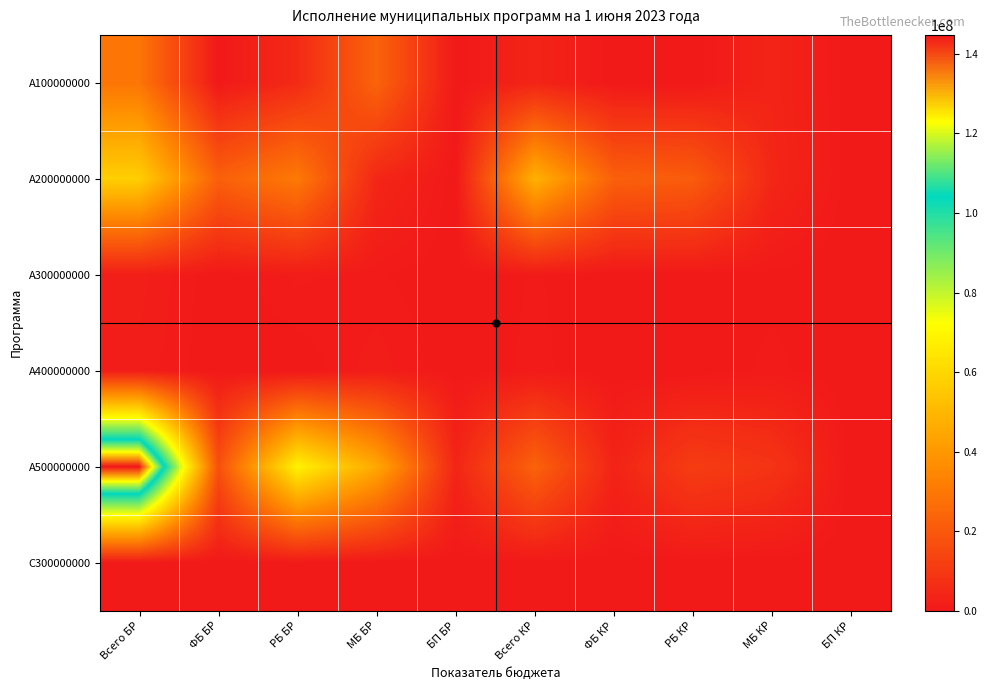

What is the total value across all series at Всего БР?

235044925.0